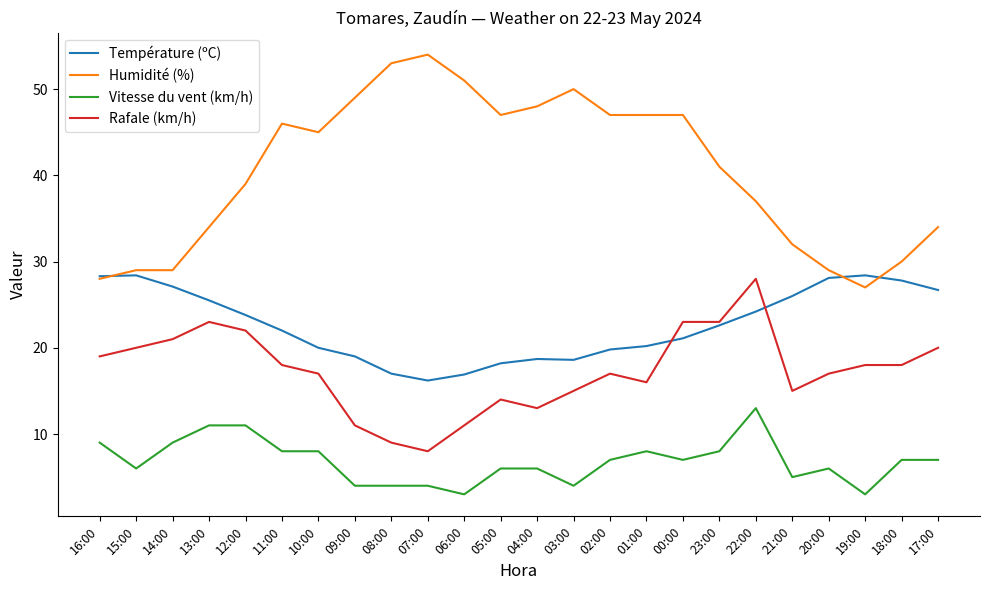

What position from the left is 02:00?

15